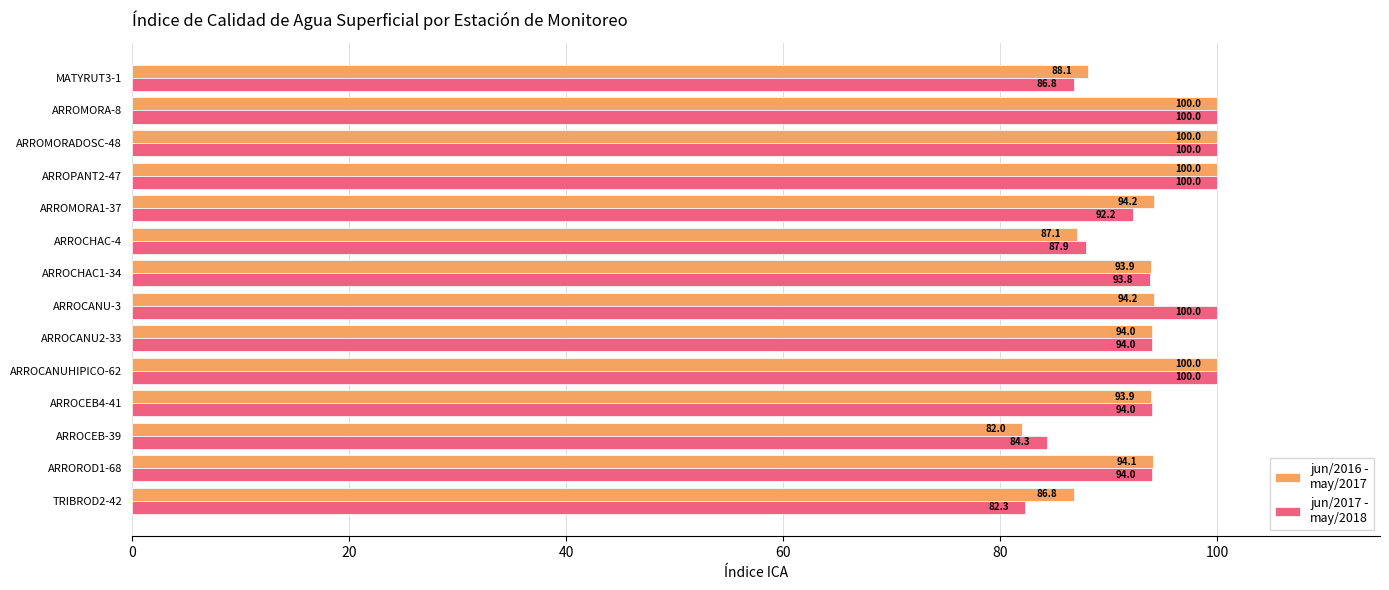

How many data points does each series have?

14